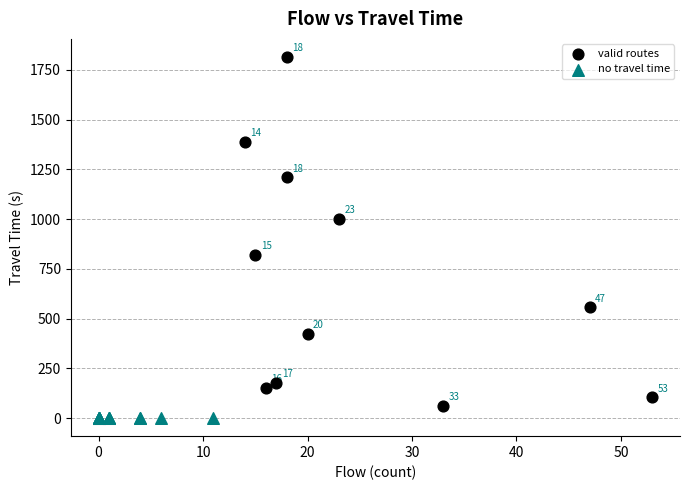

Which series reaches the maximum Y coordinate?

valid routes